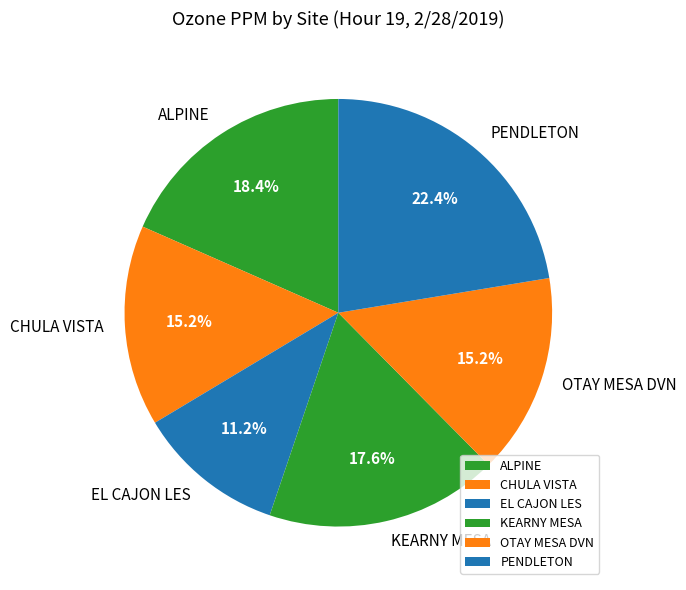

To the nearest percent, what is the difference between the largest and smallest slice percentages?

11%